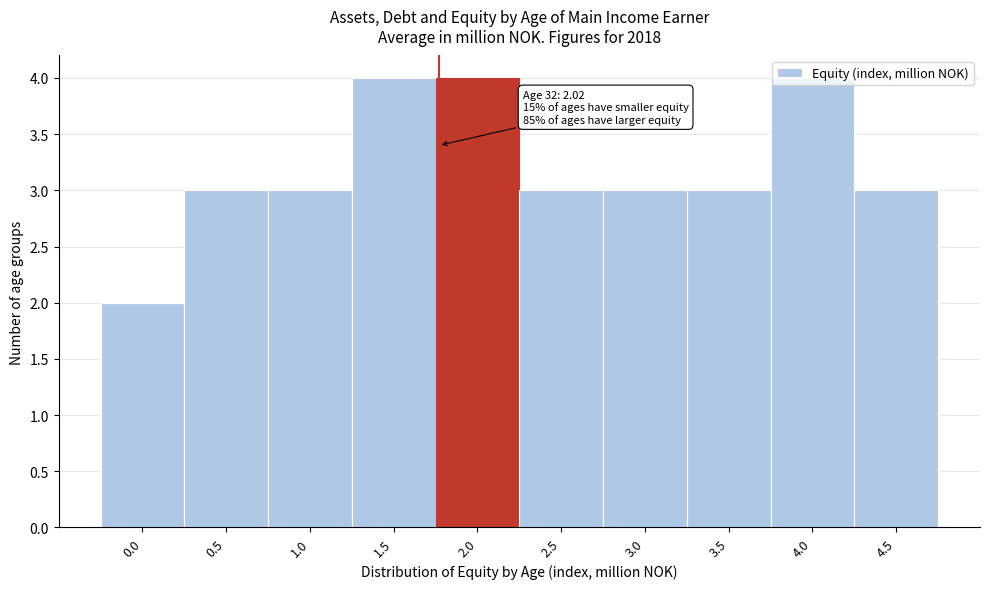

What is the greatest value displayed?

4